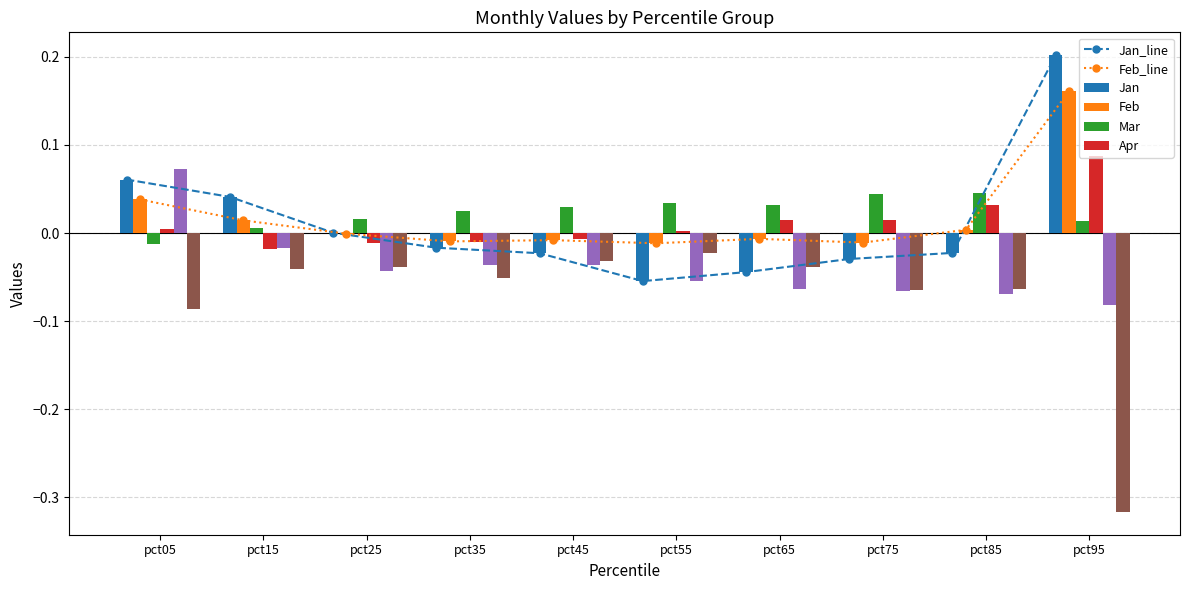

Count the number of categories in the chart.

10